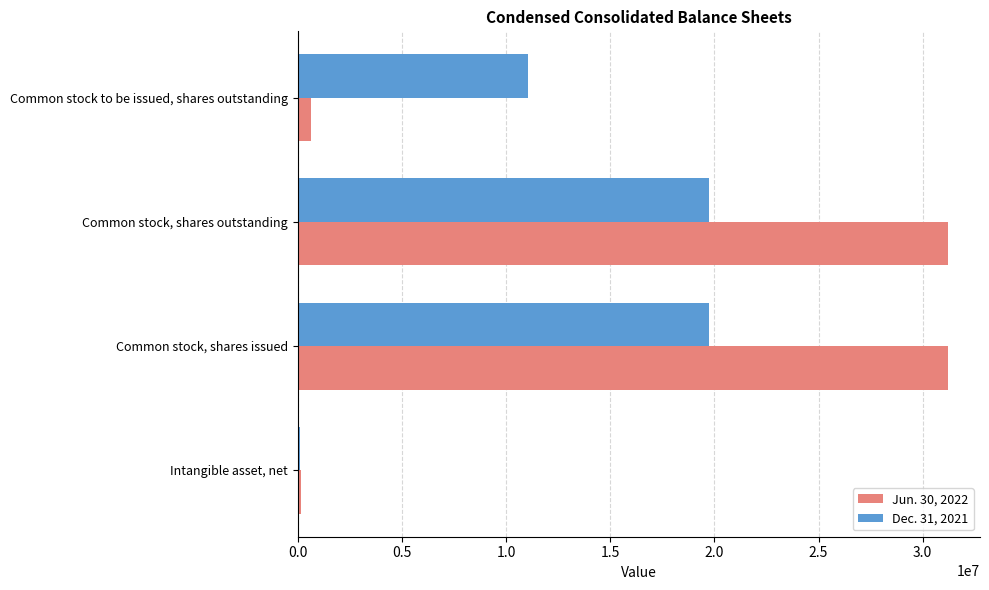

What is the maximum value shown in the chart?

31188460